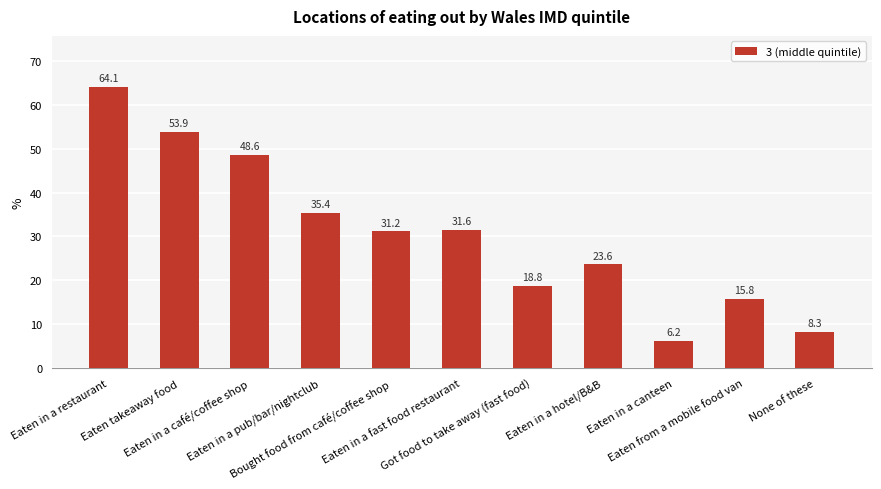

Rank the categories by value from highest to lowest.

Eaten in a restaurant, Eaten takeaway food, Eaten in a café/coffee shop, Eaten in a pub/bar/nightclub, Eaten in a fast food restaurant, Bought food from café/coffee shop, Eaten in a hotel/B&B, Got food to take away (fast food), Eaten from a mobile food van, None of these, Eaten in a canteen